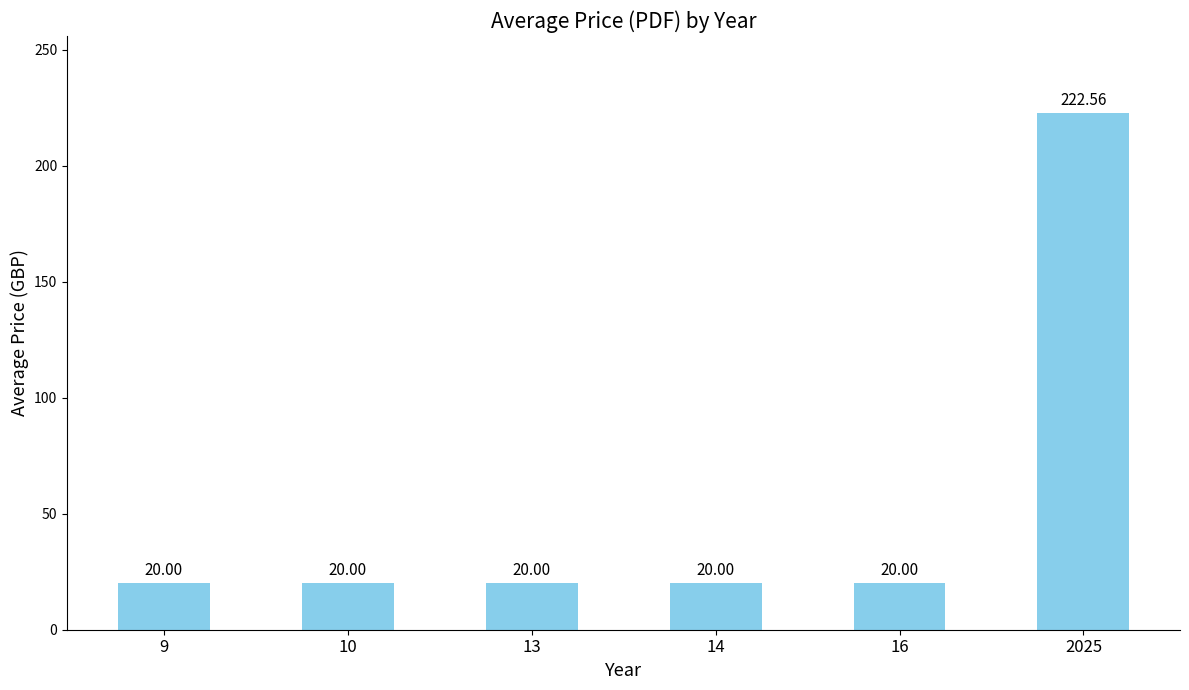

The chart shows a value of 28.5 at 14. True or false?

False